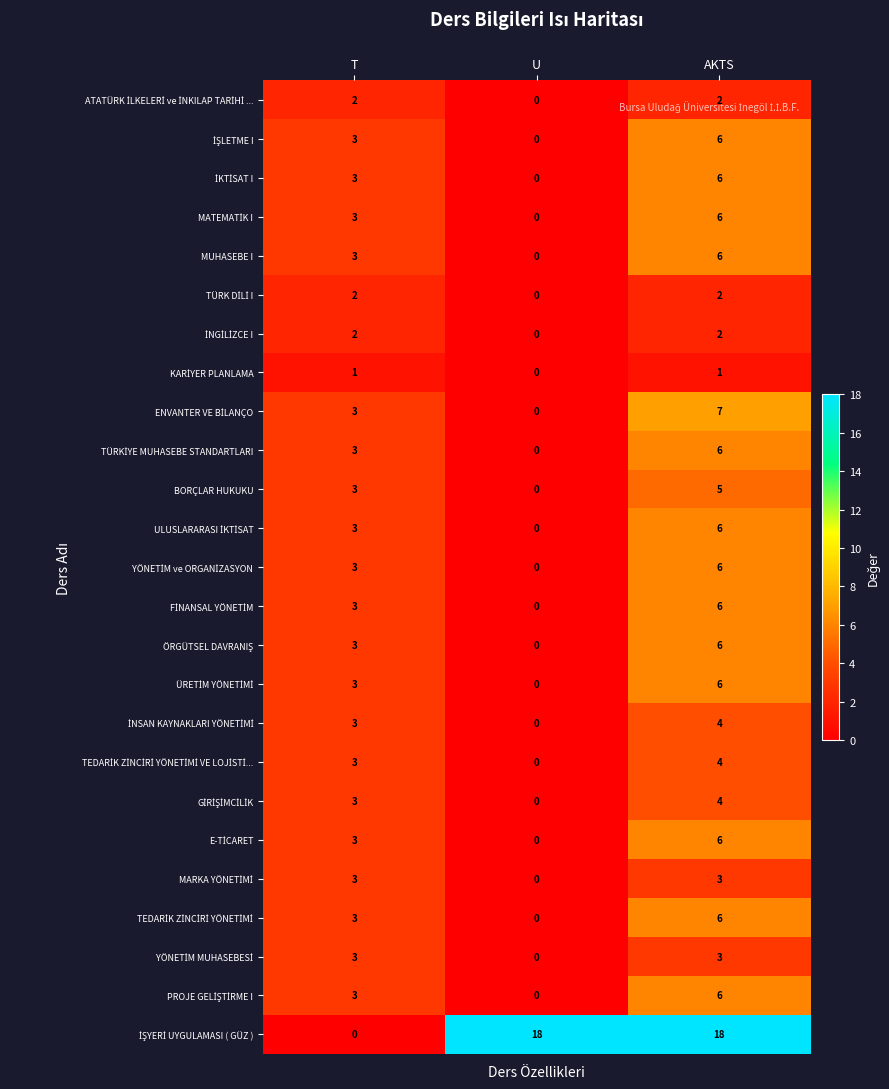

The value of BORÇLAR HUKUKU at U is 0. True or false?

True